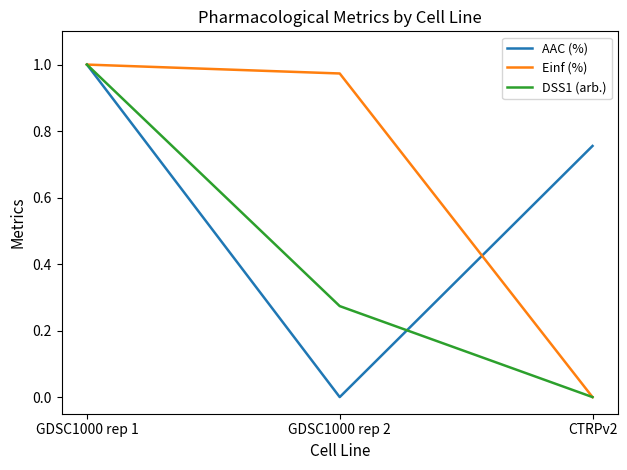

Which series has the largest total across all categories?

Einf (%)